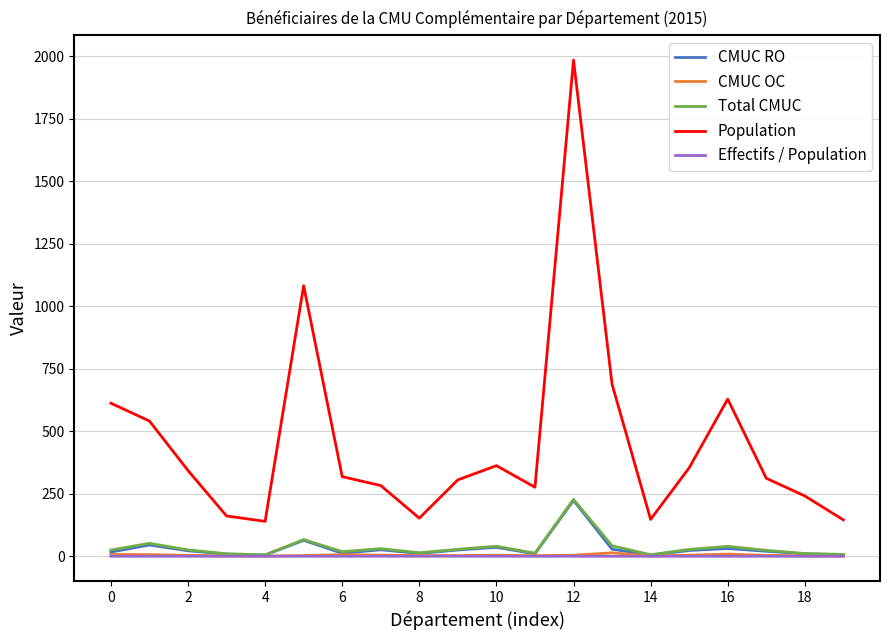

Which series has the largest total across all categories?

Population